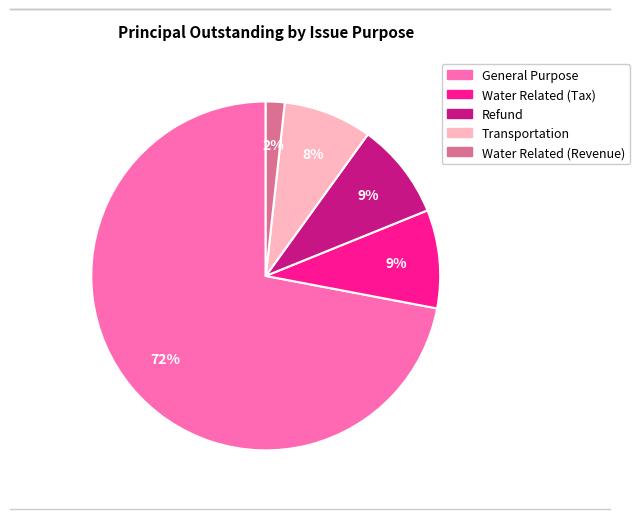

Count the number of slices in the pie.

5